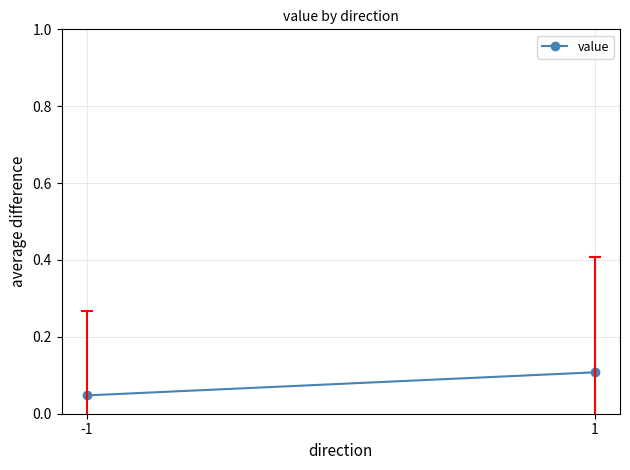

What is the difference between the maximum and minimum values?

0.1